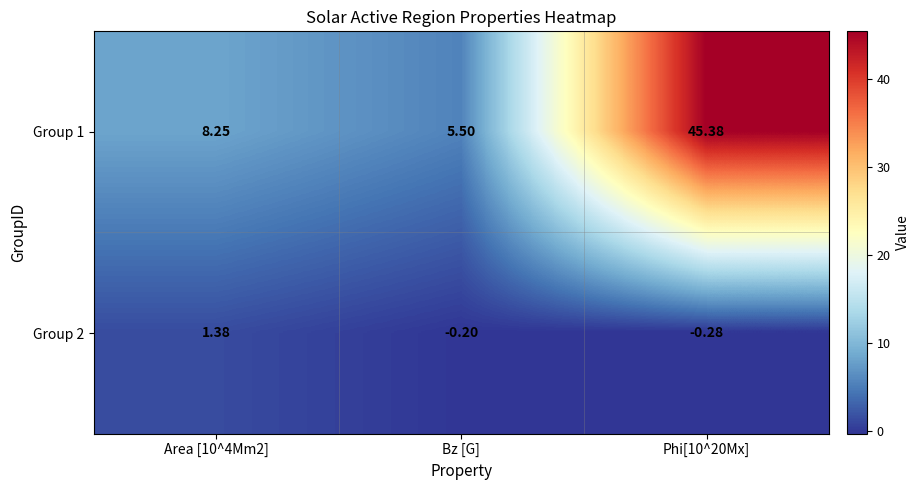

Is the value of Group 2 at Phi[10^20Mx] greater than the value of Group 1 at Phi[10^20Mx]?

No